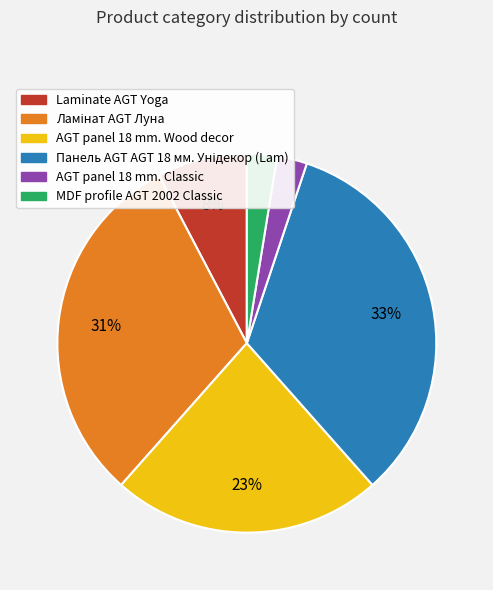

True or false: AGT panel 18 mm. Wood decor accounts for 14% of the total.

False